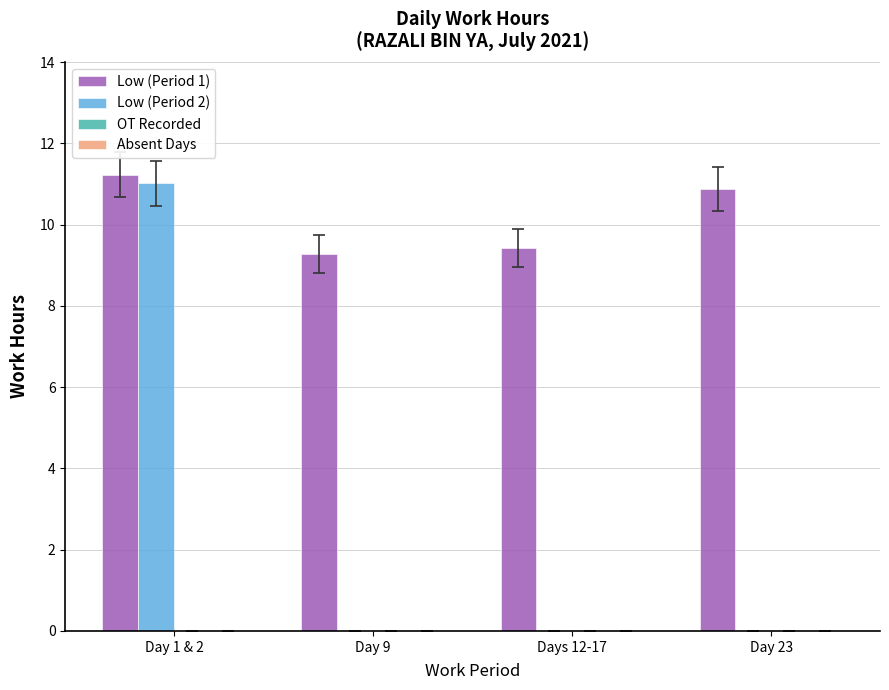

True or false: Low (Period 1) has a value of 11.2 at Day 1 & 2.

True